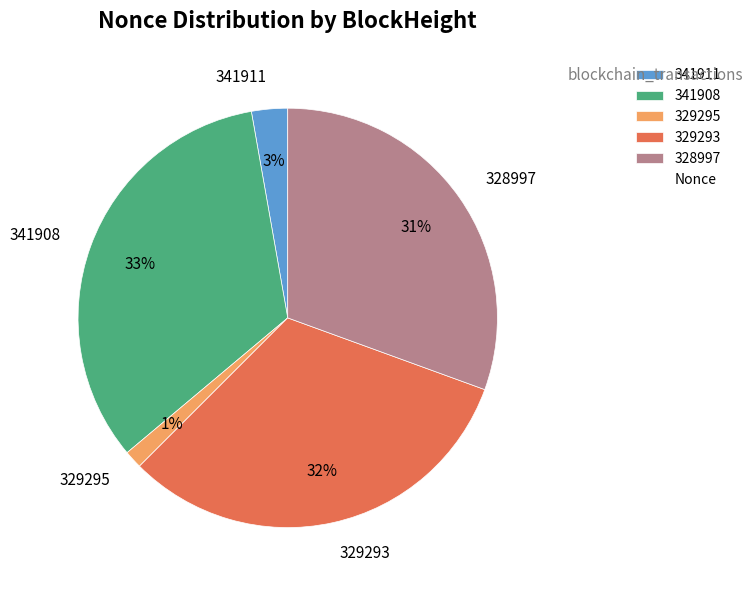

Is the sum of 329293 and 329295 greater than half?

No